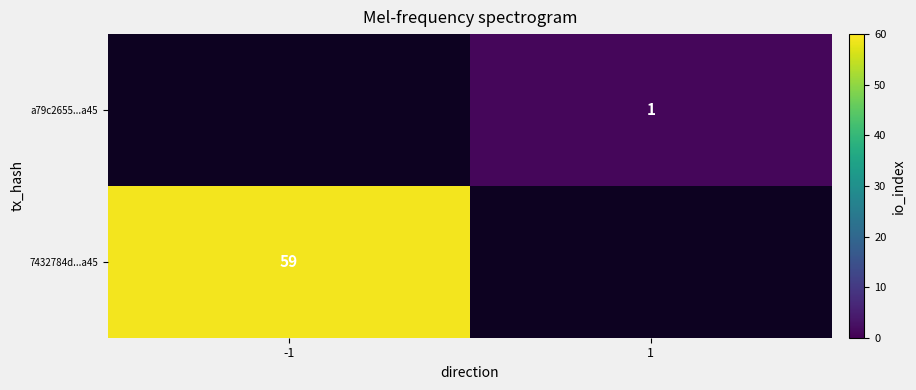

The value of 7432784d...a45 at -1 is 59. True or false?

True